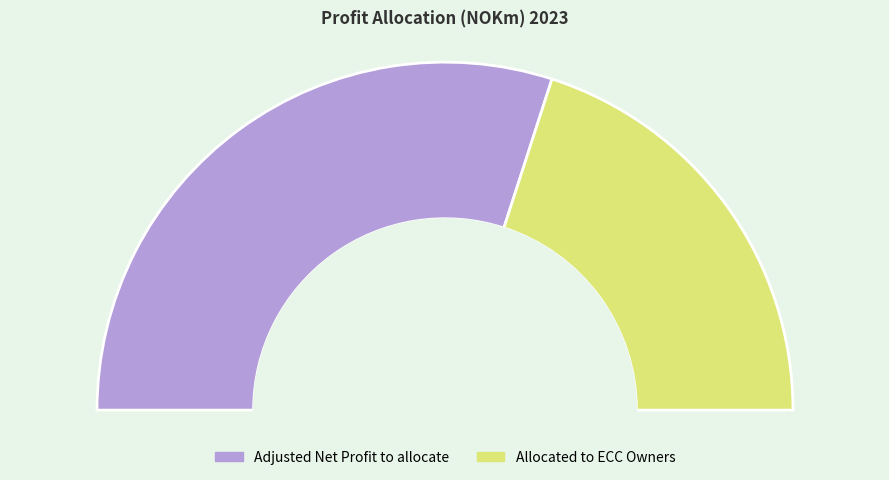

How much of the chart is everything except Adjusted Net Profit to allocate?

40.1%